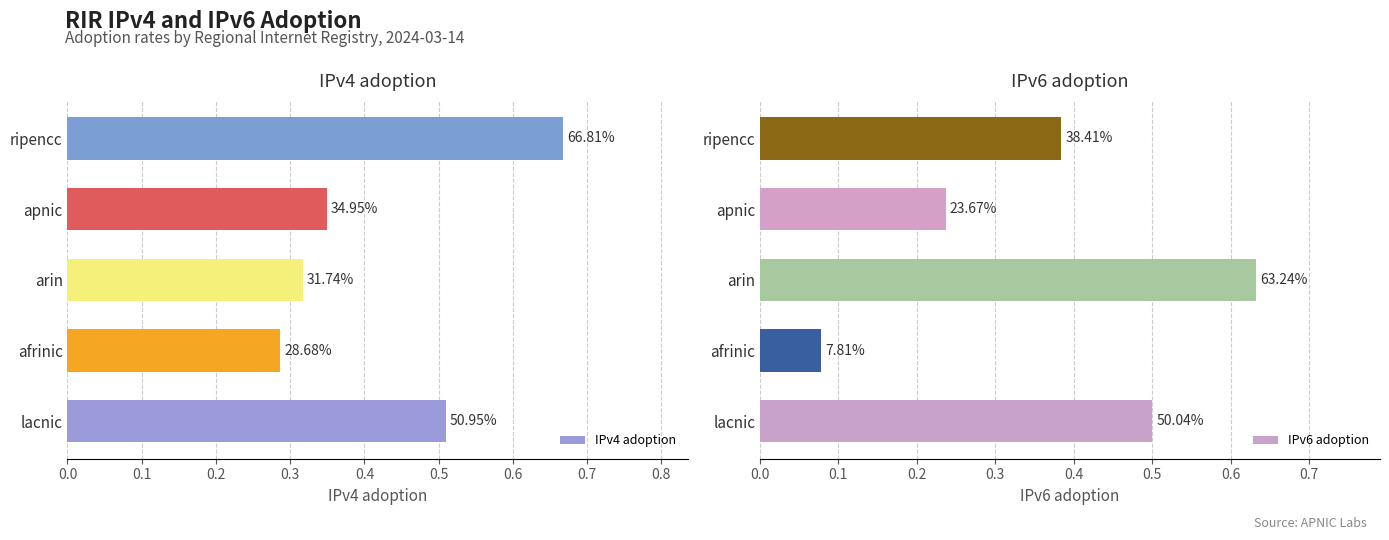

What is the difference between the second highest and second lowest values in the IPv6 adoption series?

0.3